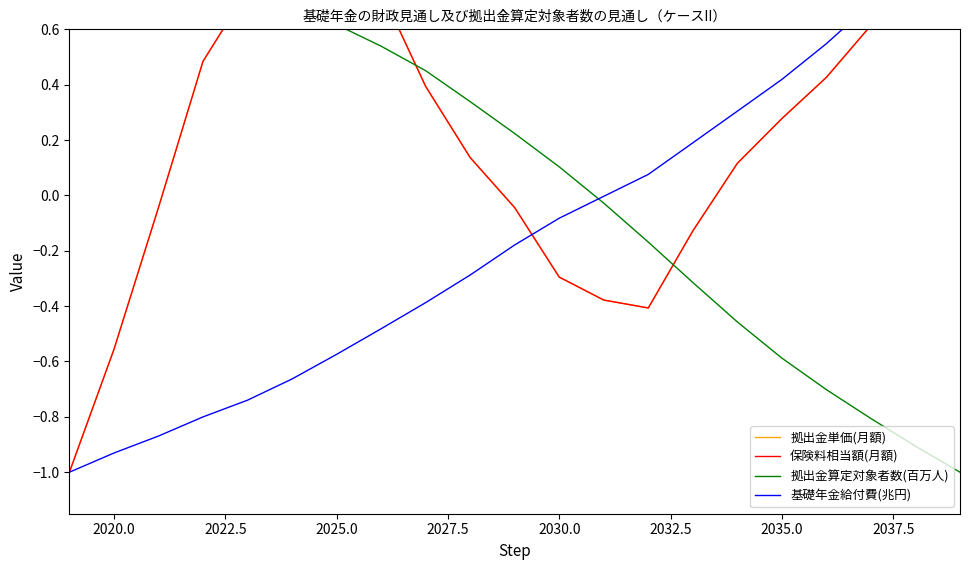

How many values in 拠出金単価(月額) are above zero?

13